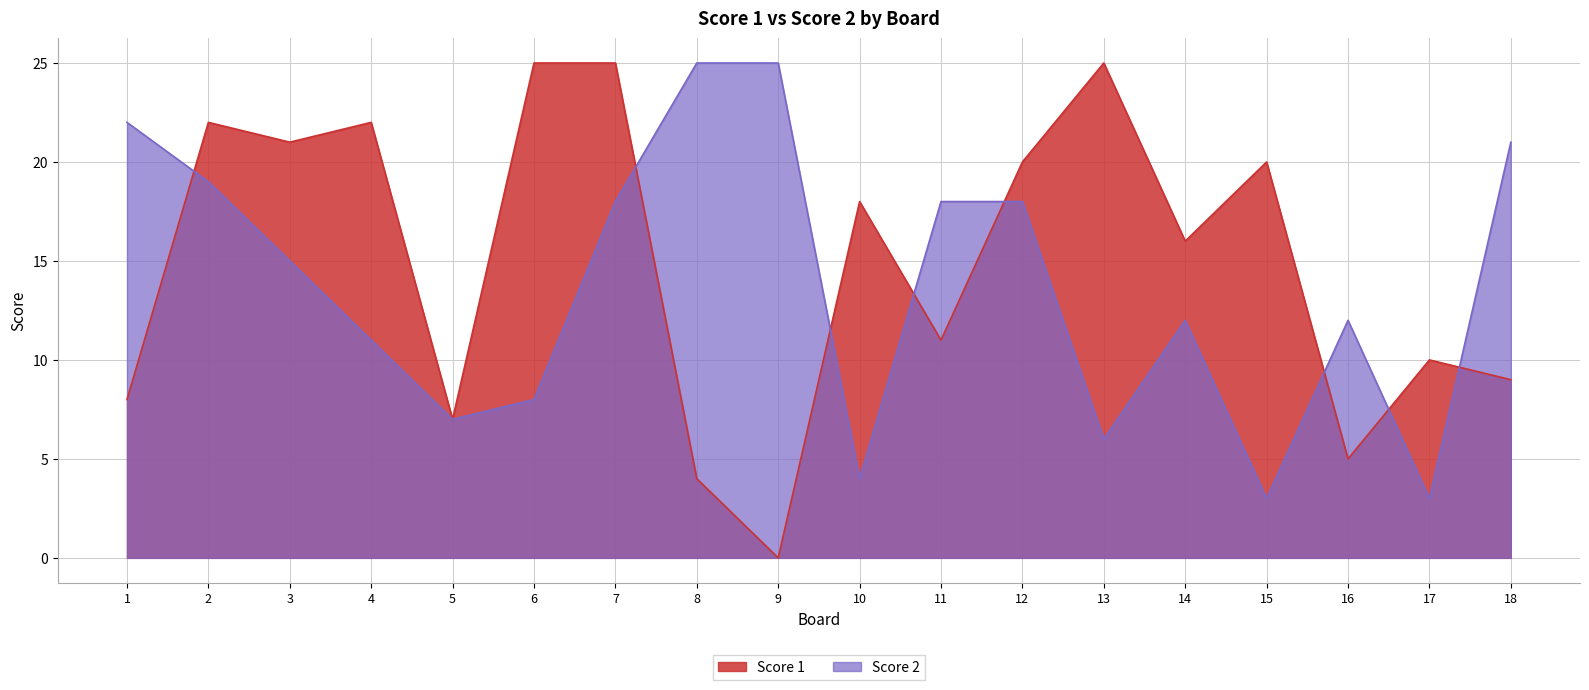

What is the average value of the Score 1 series?

15